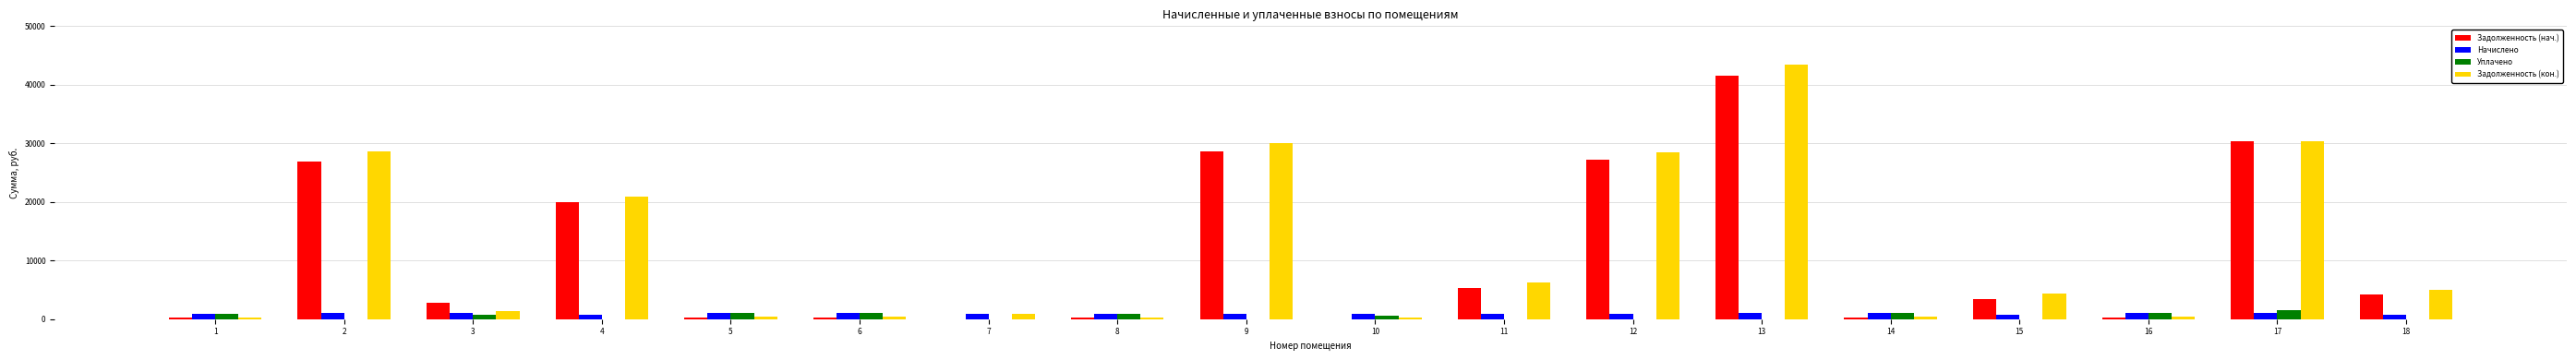

Which series has the largest total across all categories?

Задолженность (кон.)